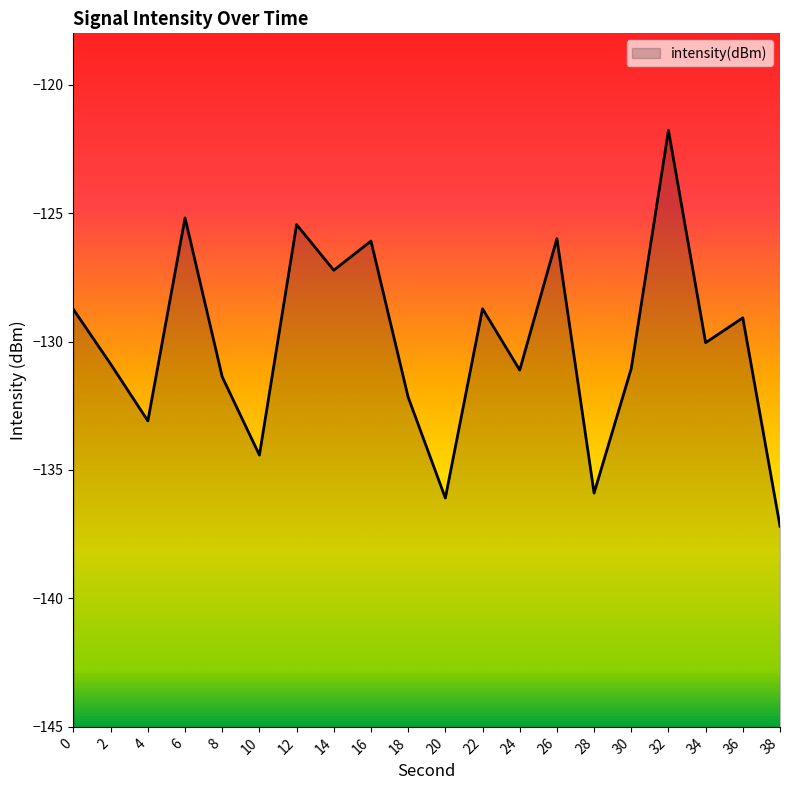

What is the value of the 15th point from the left?

-135.9